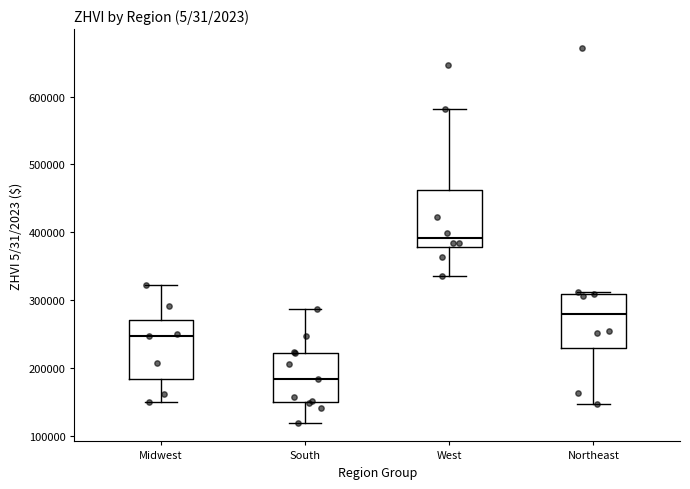

Reading left to right, transcribe this box plot: for each box, give where its median line is, the range the box spans, and where its two whiskers end, as read against the y-axis. The values are not printed on the chart, so give them approximately, as read against the axis.

Midwest: median 250000, box 180000 to 270000, whiskers 150000 to 320000
South: median 180000, box 150000 to 220000, whiskers 120000 to 290000
West: median 390000, box 380000 to 460000, whiskers 330000 to 580000
Northeast: median 280000, box 230000 to 310000, whiskers 150000 to 310000